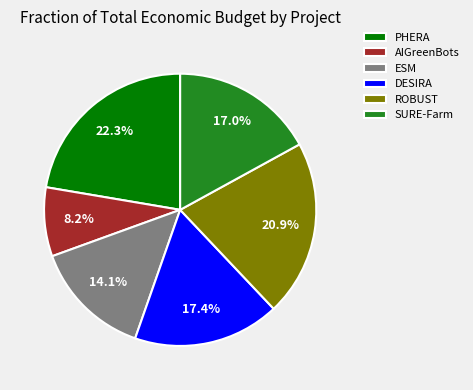

Is it true that AIGreenBots is 1% of the pie?

False